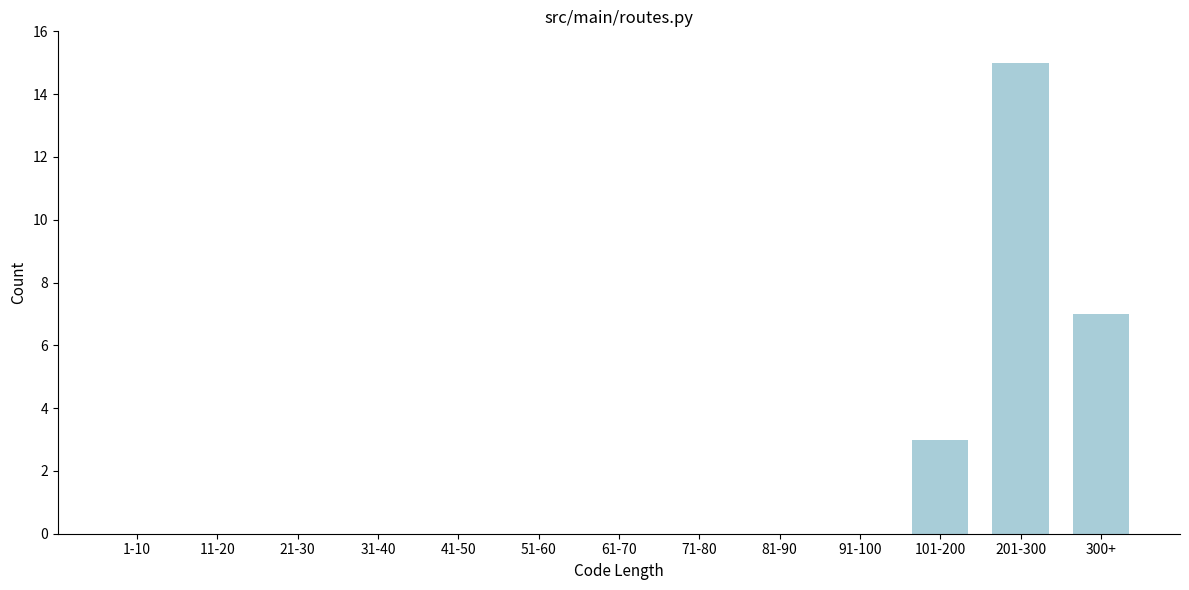

Reading left to right, list all the values displayed in this chart.

1-10=0	11-20=0	21-30=0	31-40=0	41-50=0	51-60=0	61-70=0	71-80=0	81-90=0	91-100=0	101-200=3	201-300=15	300+=7